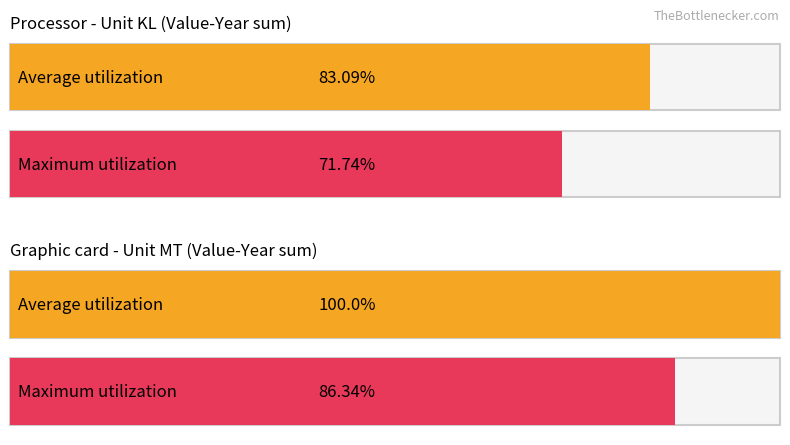

True or false: Average utilization has a value of 828581 at KL.

False